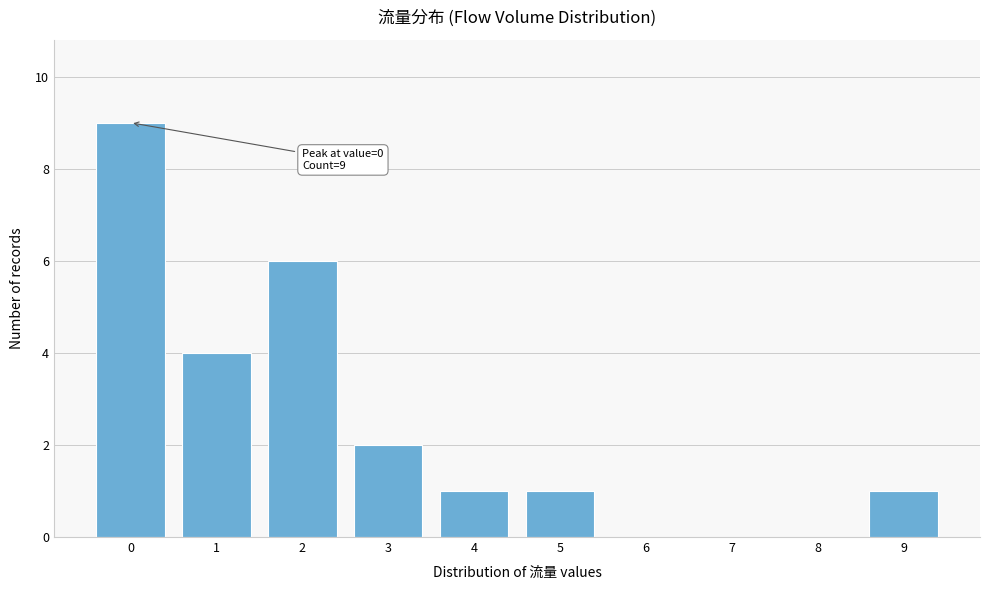

Reading left to right, list all the values displayed in this chart.

0=9	1=4	2=6	3=2	4=1	5=1	6=0	7=0	8=0	9=1